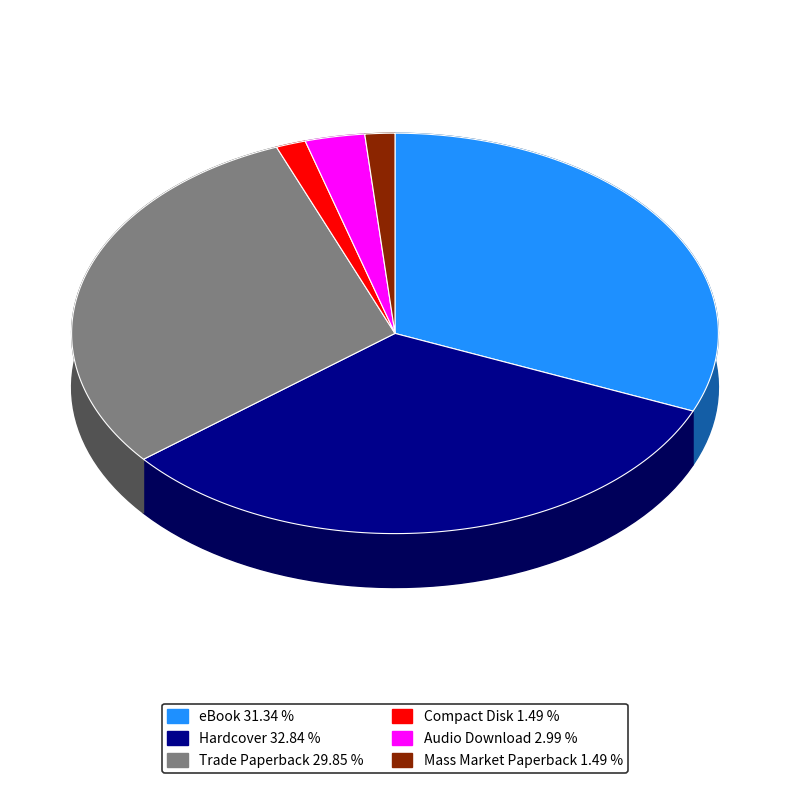

Rank the categories by value from lowest to highest.

Compact Disk, Mass Market Paperback, Audio Download, Trade Paperback, eBook, Hardcover